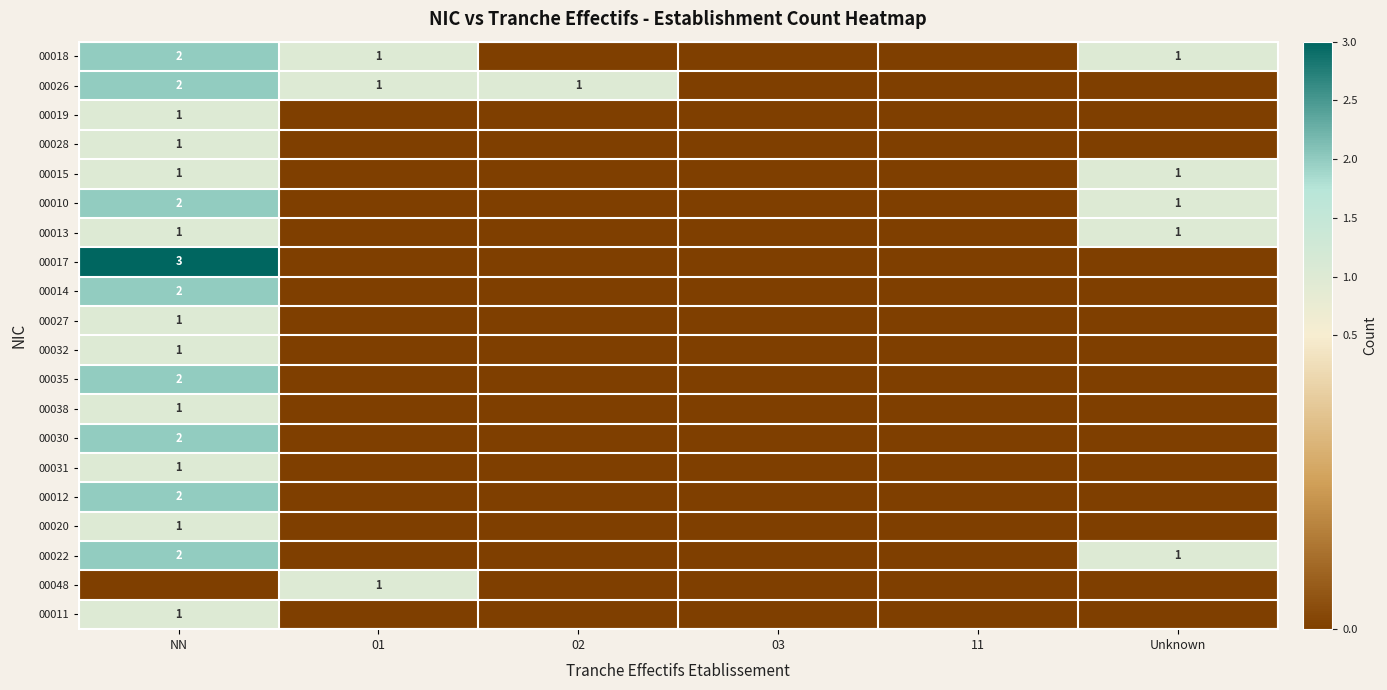

At how many categories does at least one series exceed 2?

1